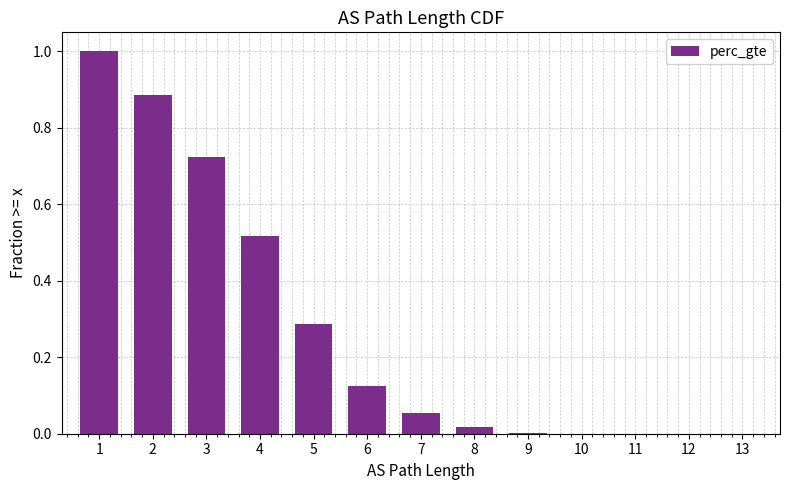

The value at 6 is 0.2. True or false?

False